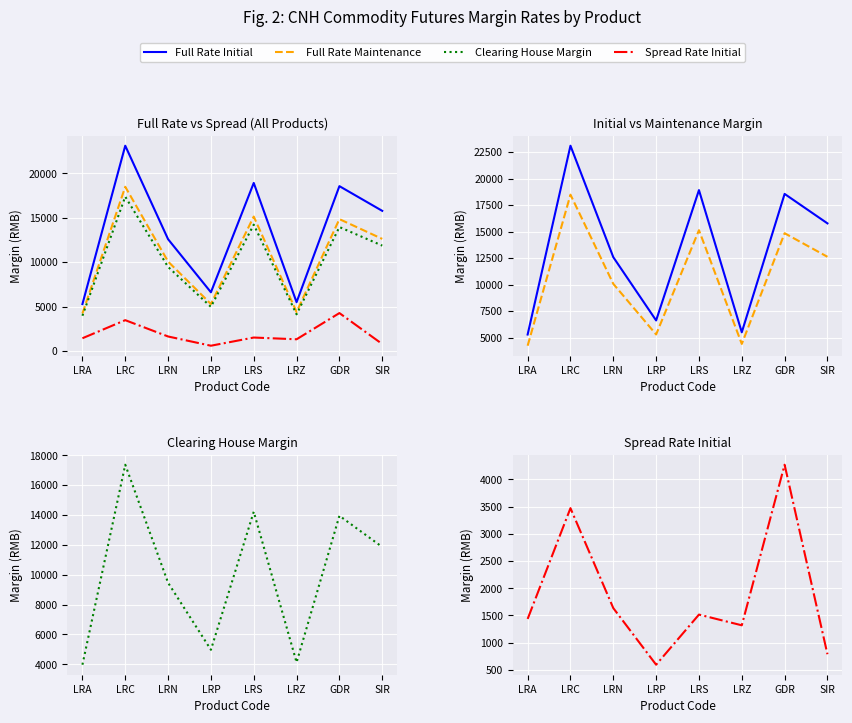

True or false: Clearing House Margin and Full Rate Initial cross at least once.

False